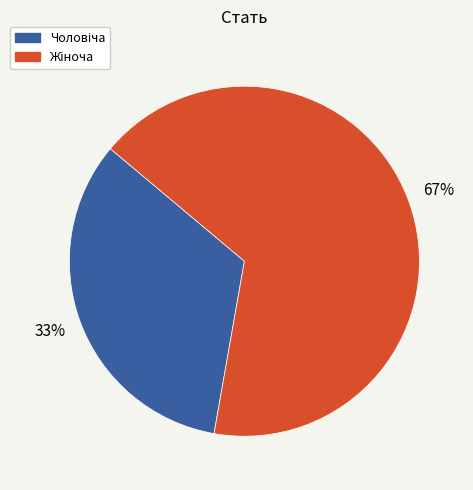

Is there any slice that represents more than half of the pie?

Yes